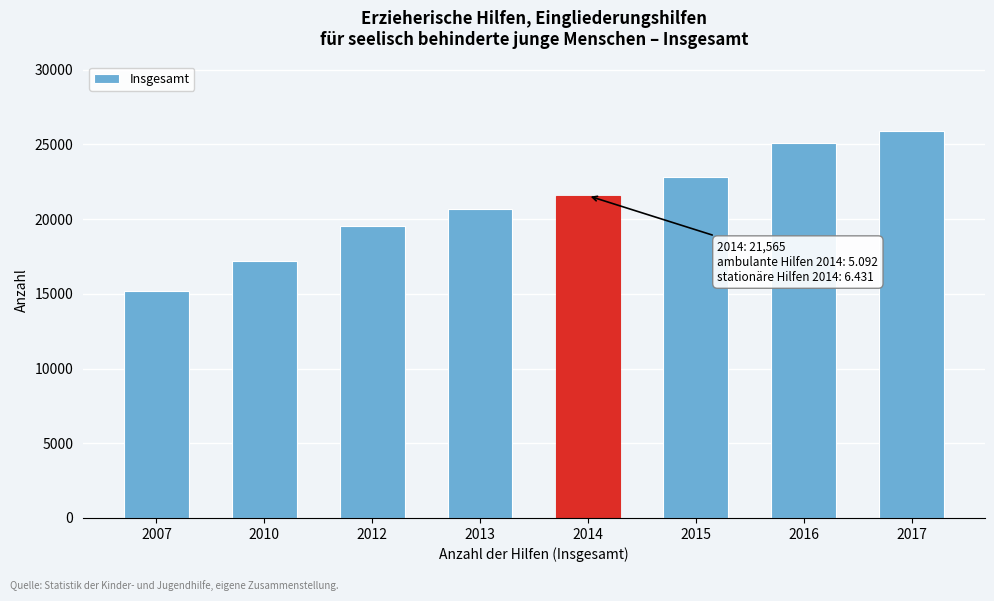

Reading left to right, list all the values displayed in this chart.

15177	17211	19541	20657	21565	22815	25123	25893